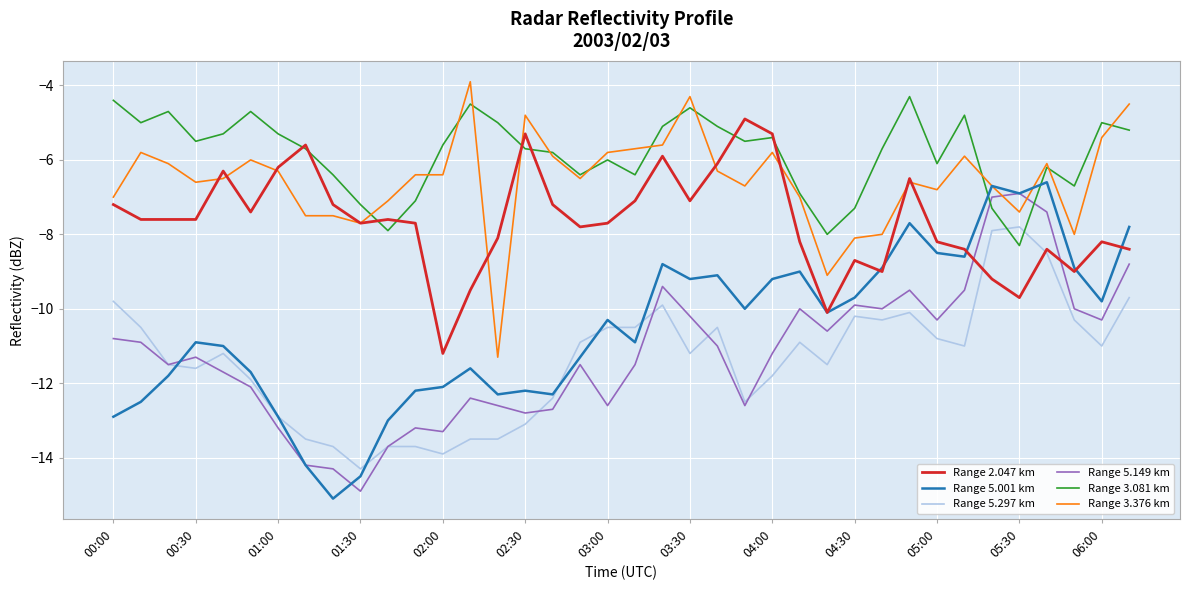

Which series has the widest spread of values?

Range 5.001 km